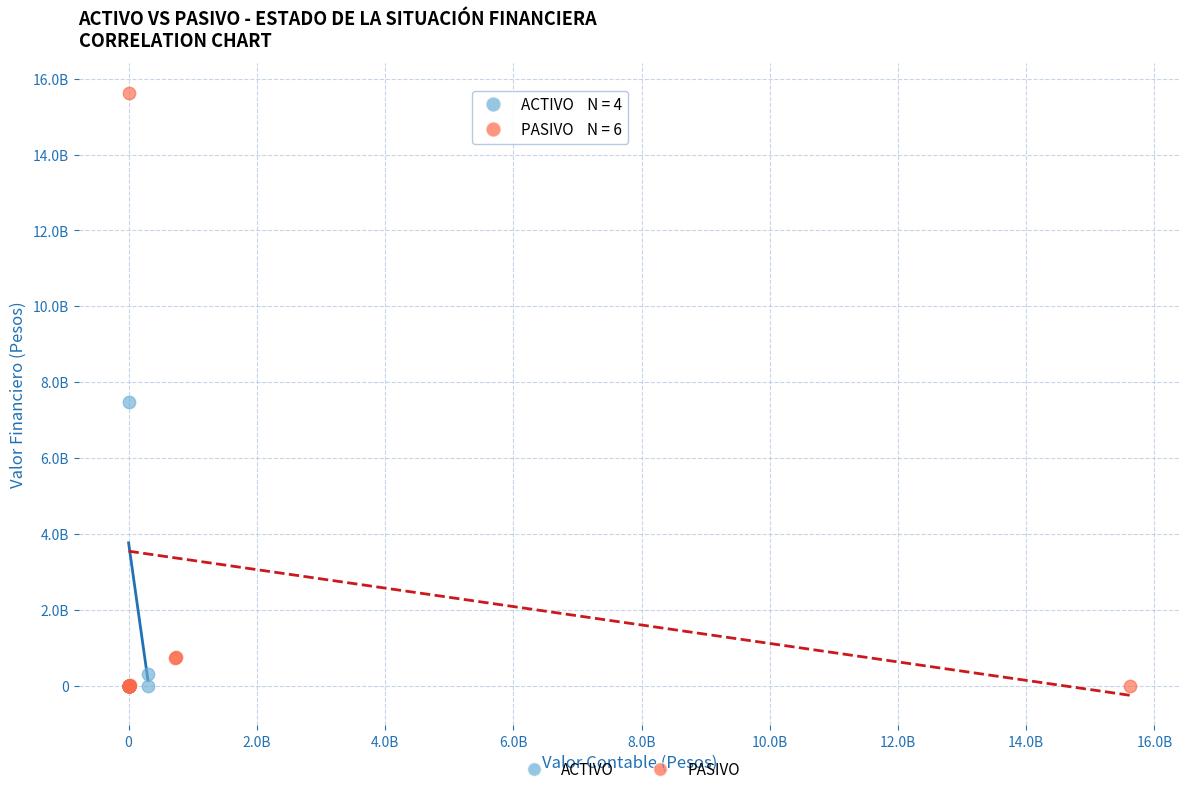

Which series has the largest Y range (max minus min)?

PASIVO